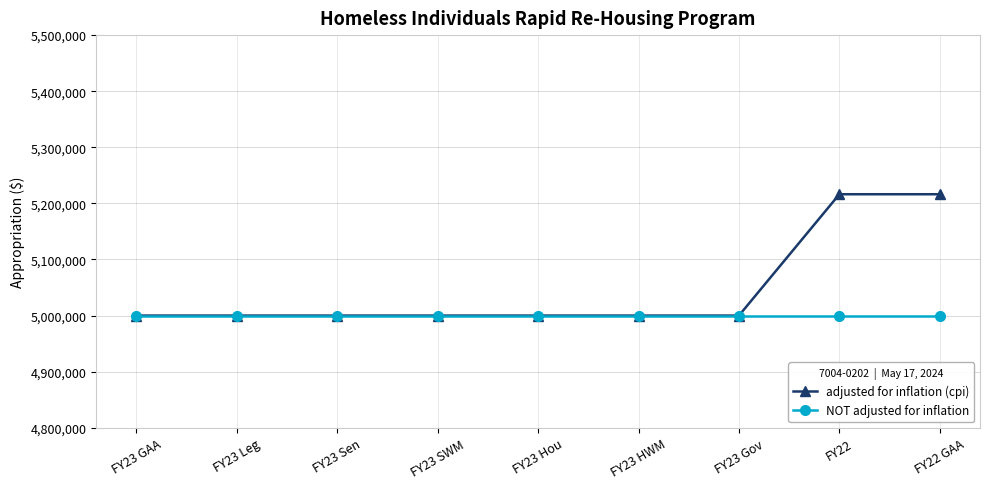

Rank the series by their average value, from lowest to highest.

NOT adjusted for inflation, adjusted for inflation (cpi)